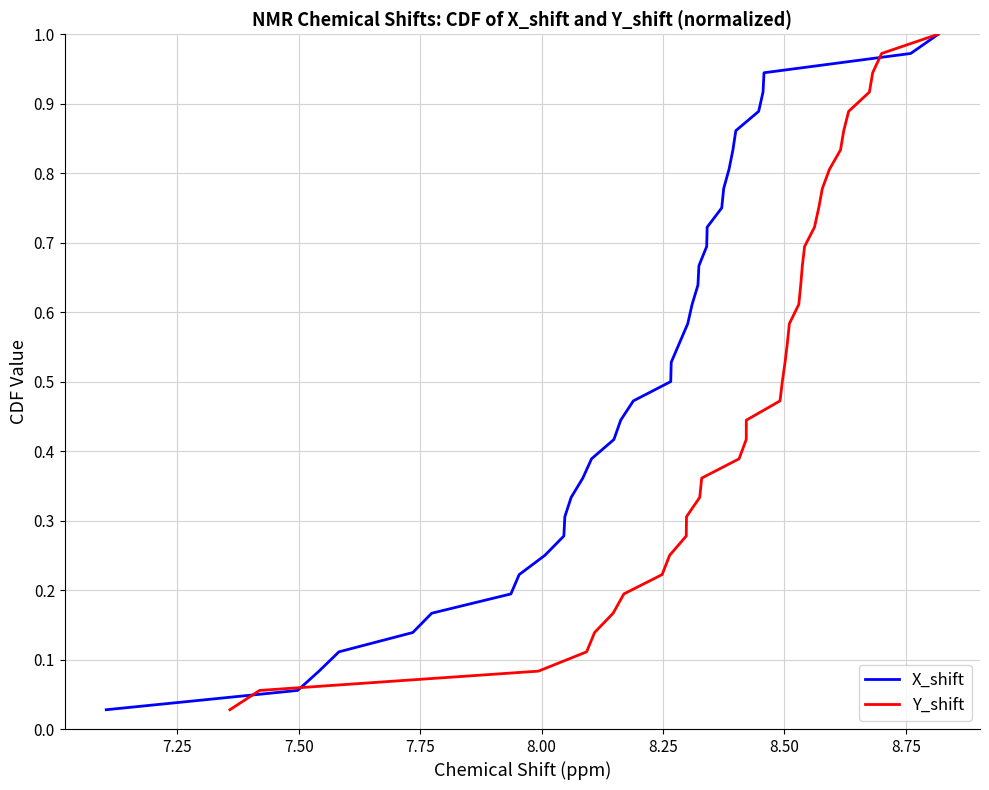

True or false: X_shift has a value of 1.6 at 34.

False